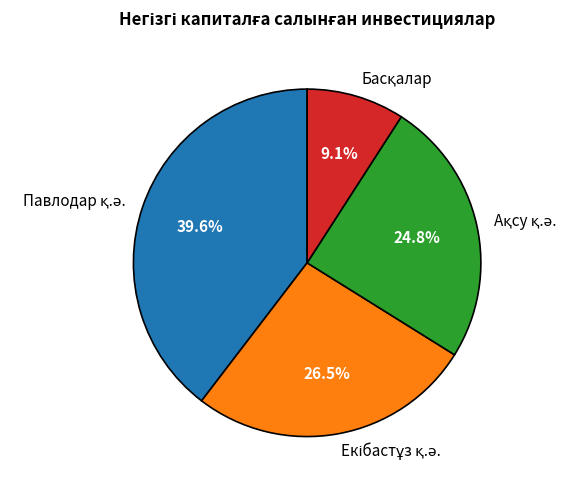

Is there any slice that represents more than half of the pie?

No